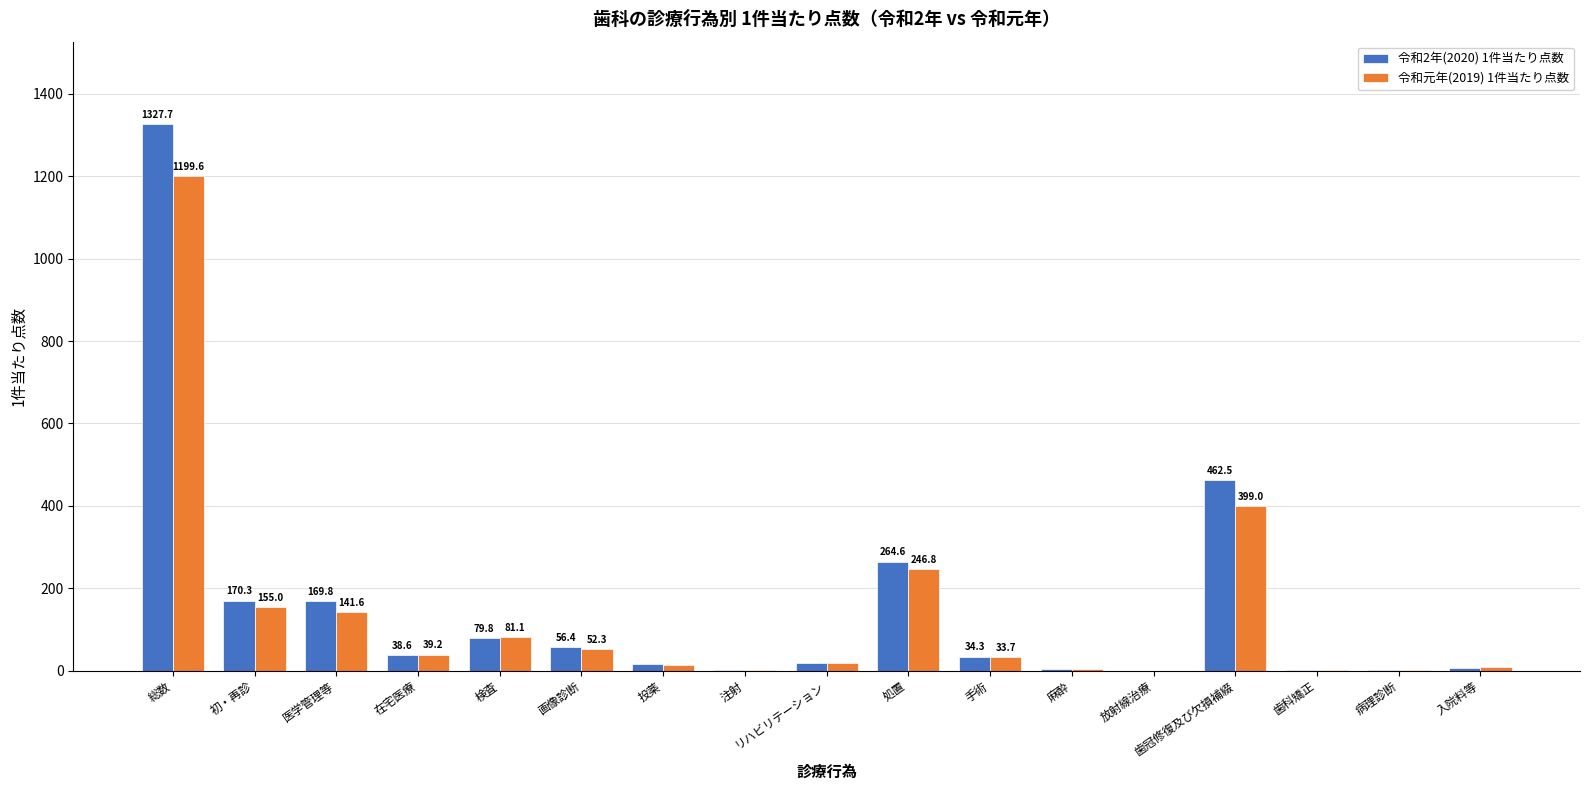

True or false: 令和元年(2019) 1件当たり点数 has a value of 1.3 at 病理診断.

True